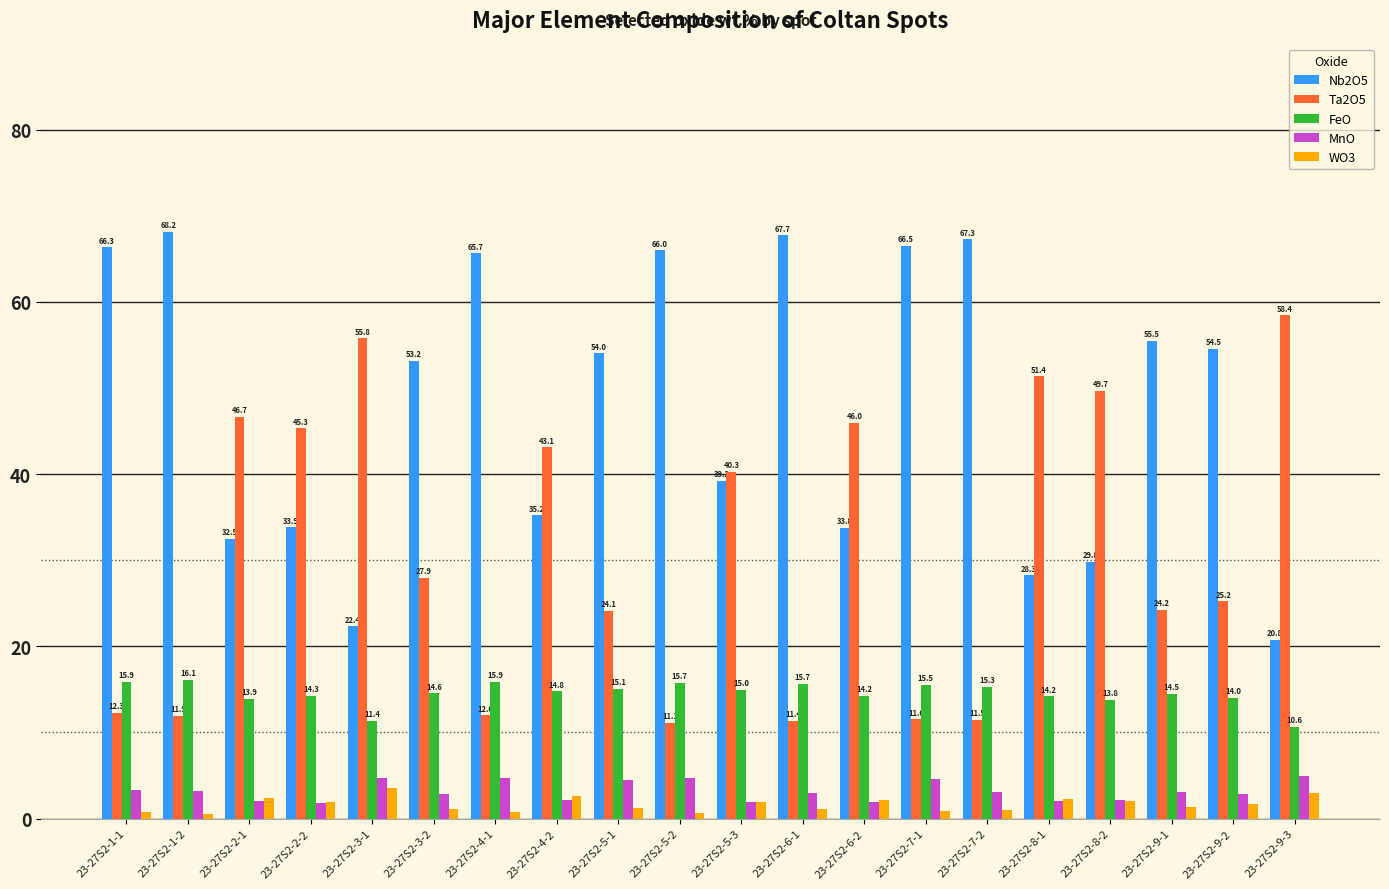

What is the difference between the Nb2O5 values at 23-27S2-7-2 and 23-27S2-9-3?

46.5